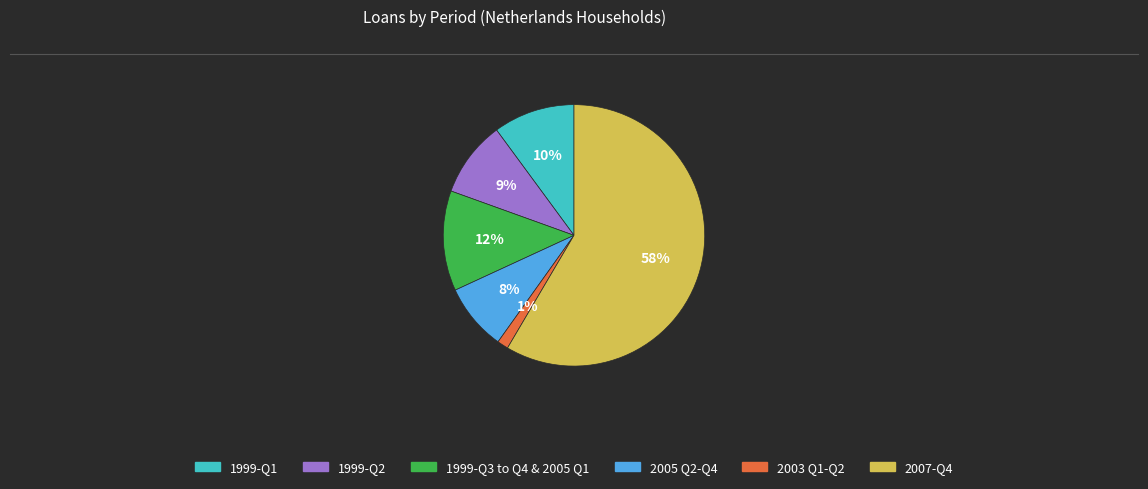

How many slices are in this pie chart?

6